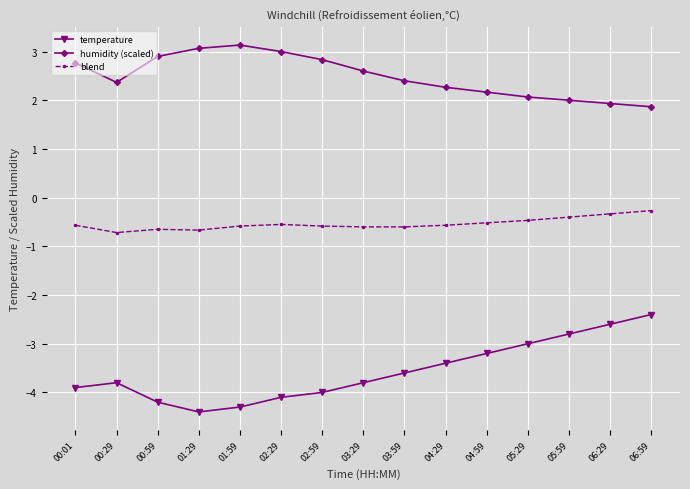

True or false: temperature and blend intersect in this chart.

False